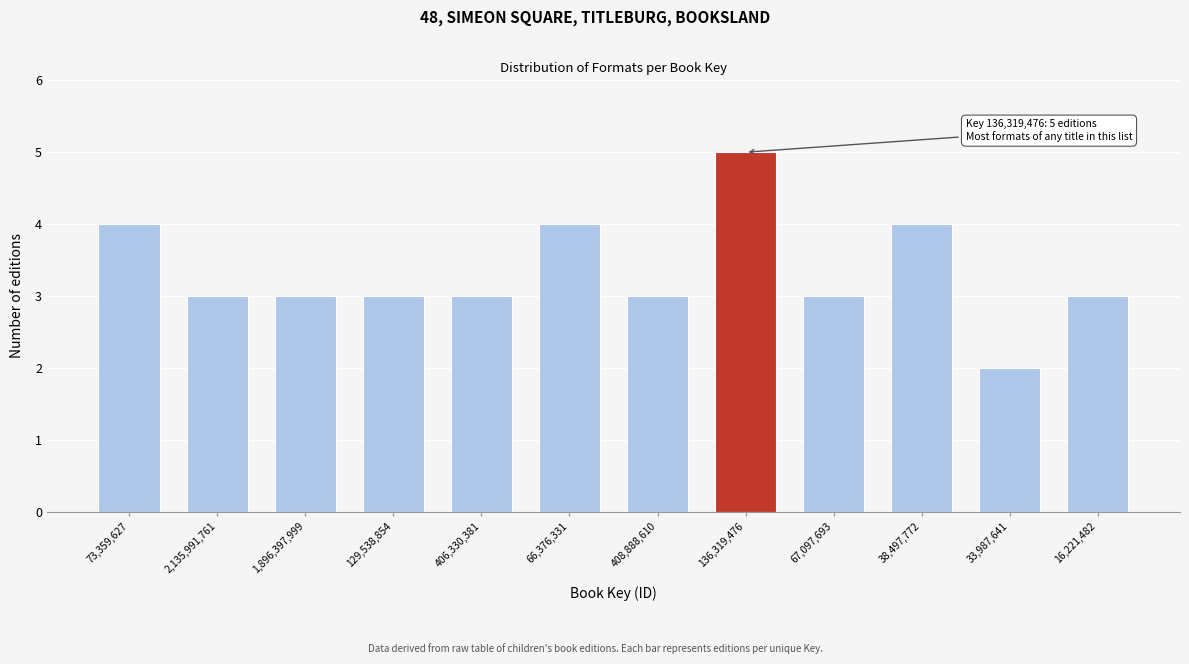

Reading right to left, transcribe all the data shown in this chart.

16,221,482=3	33,987,641=2	38,497,772=4	67,097,693=3	136,319,476=5	408,888,610=3	66,376,331=4	406,330,381=3	129,538,854=3	1,896,397,999=3	2,135,991,761=3	73,359,627=4